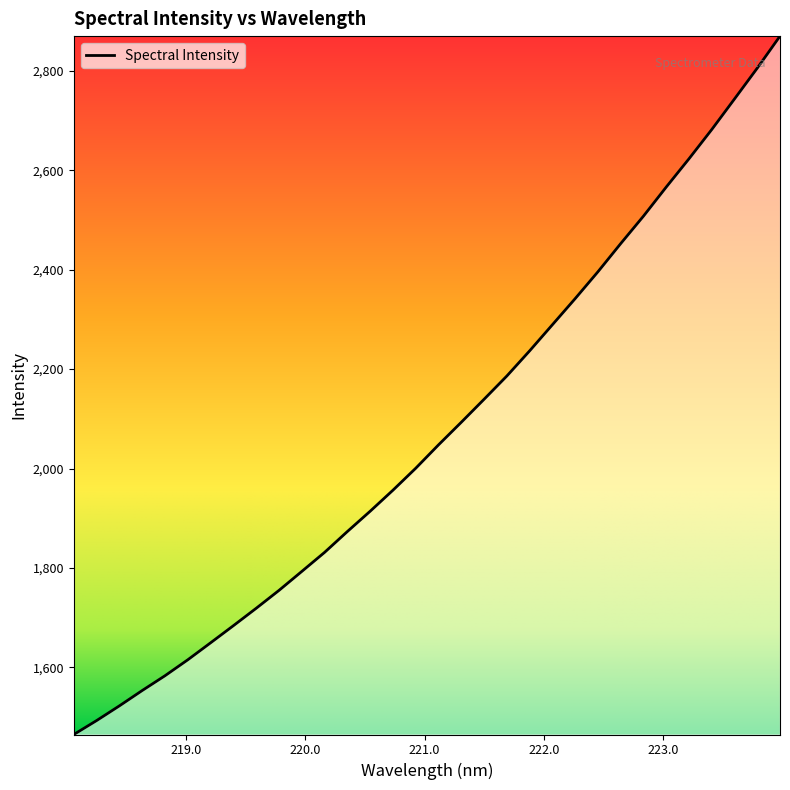

What is the greatest value displayed?

2869.5